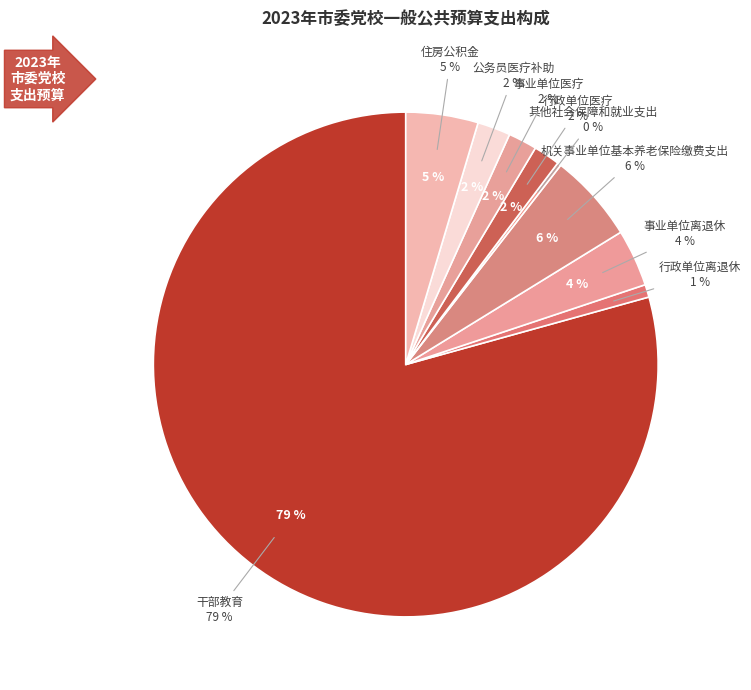

What percentage is the 行政单位离退休 slice, to the nearest percent?

1%